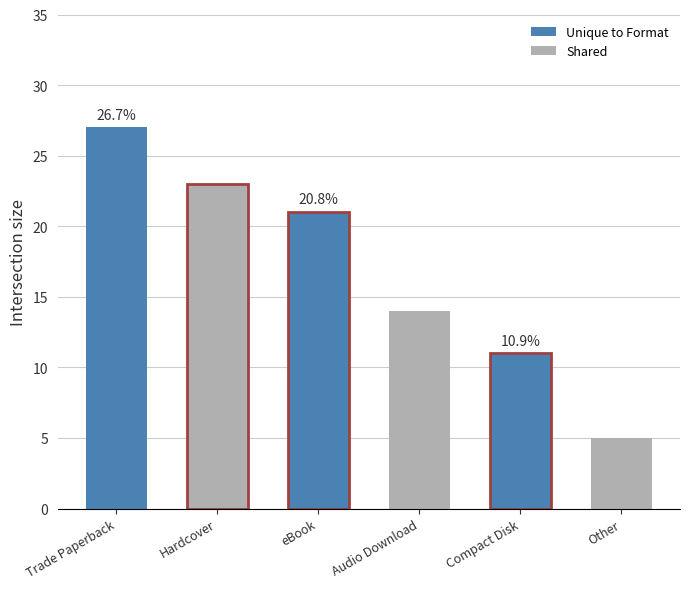

How many data points does each series have?

6